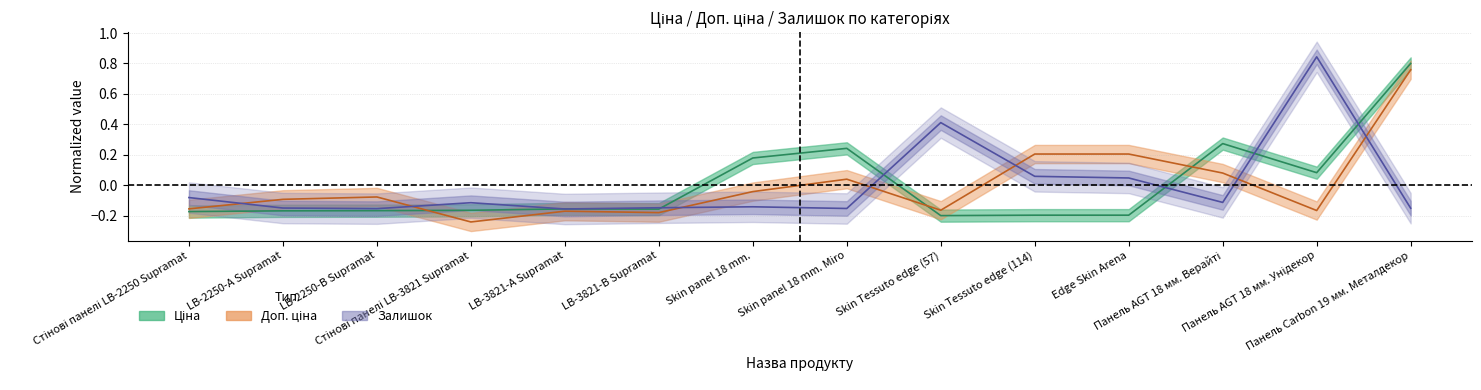

List the series in order of their peak value, lowest first.

Доп. ціна, Ціна, Залишок